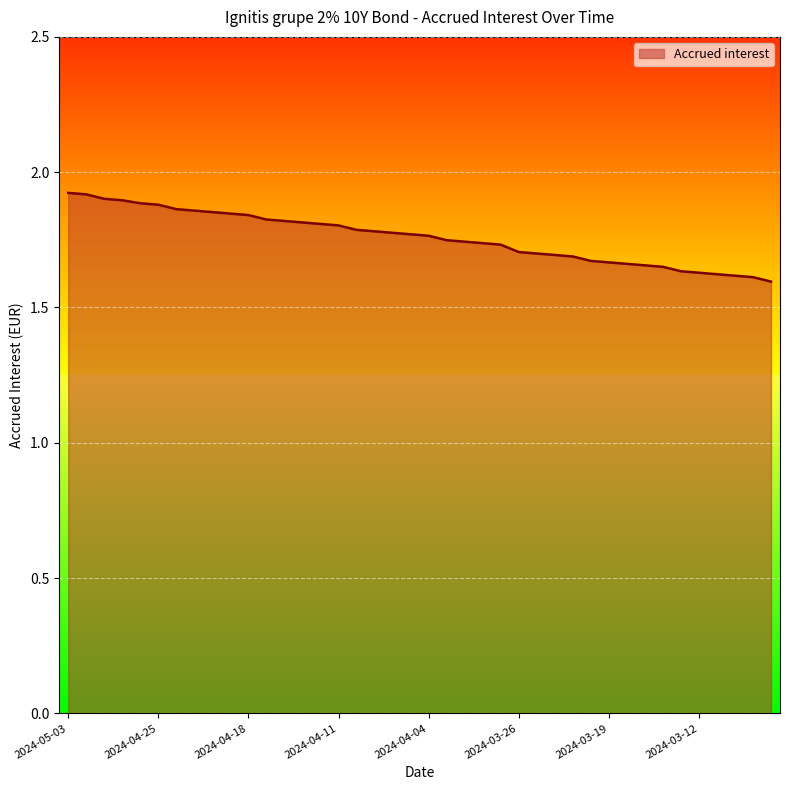

What is the difference between the maximum and minimum values?

0.3